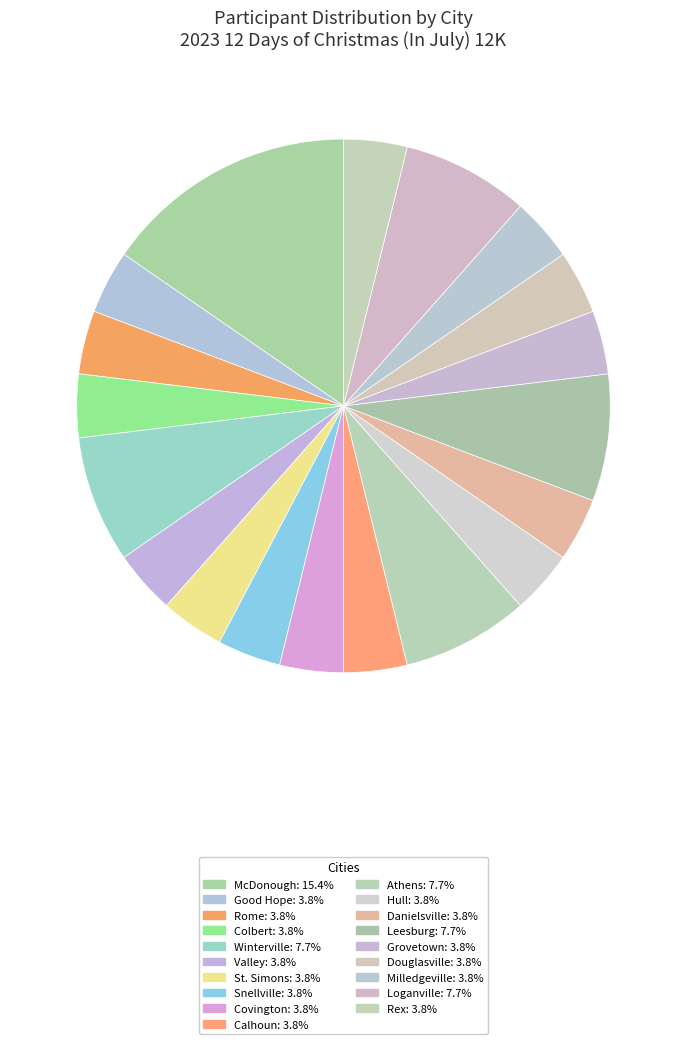

How many segments does this pie chart have?

19